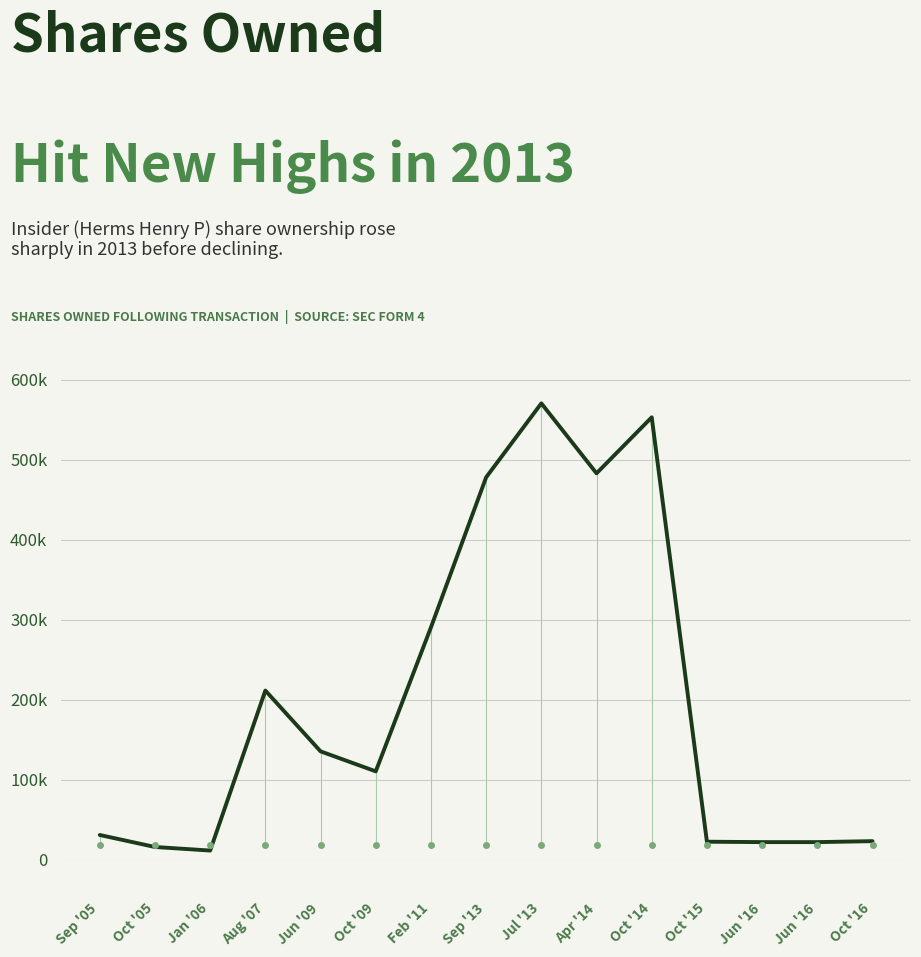

Does the chart display data point markers on the line(s)?

No